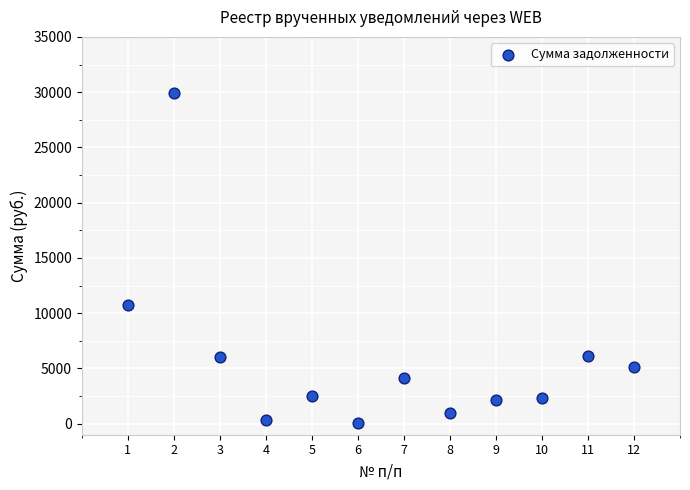

What is the range of Y values (max minus min)?

29914.7